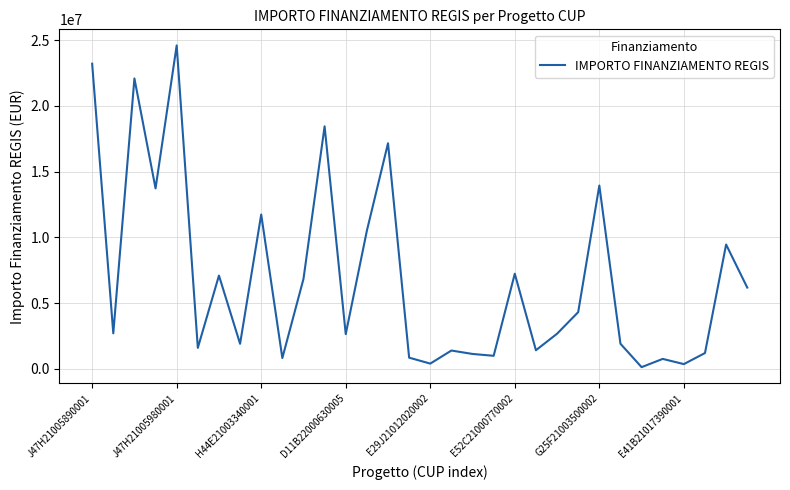

What is the greatest value displayed?

24592000